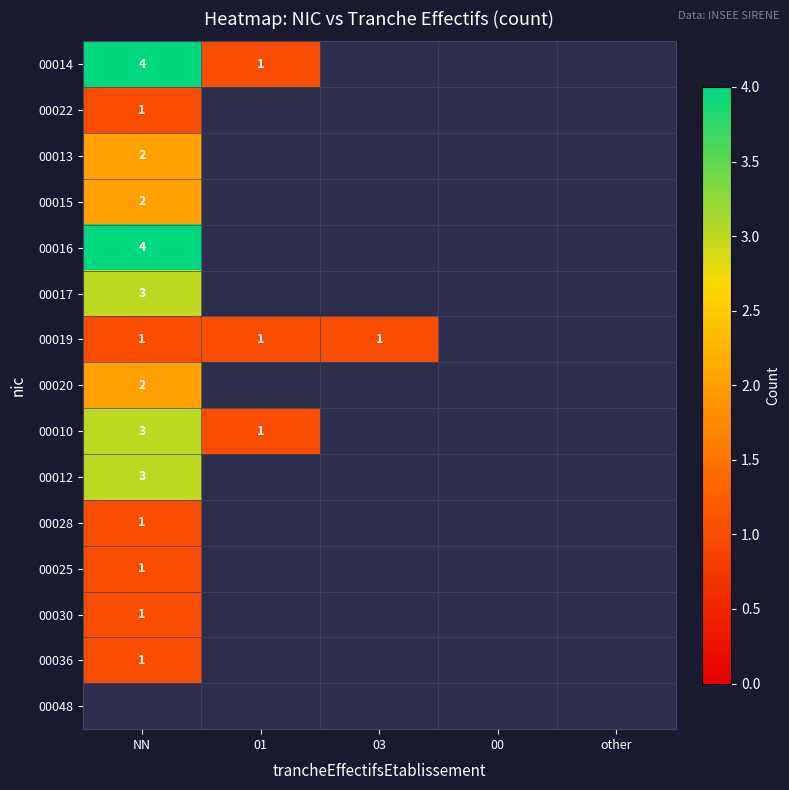

The value of 00019 at NN is 0.3. True or false?

False